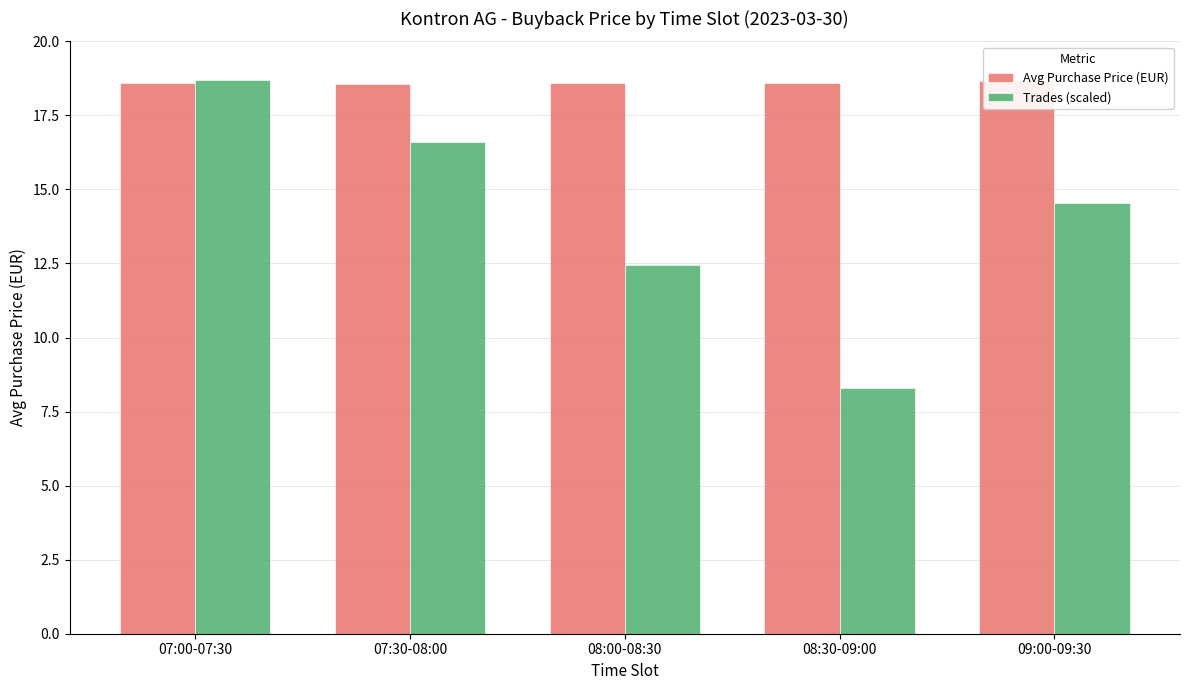

Is it true that Trades (scaled) equals 5.6 at 08:00-08:30?

False